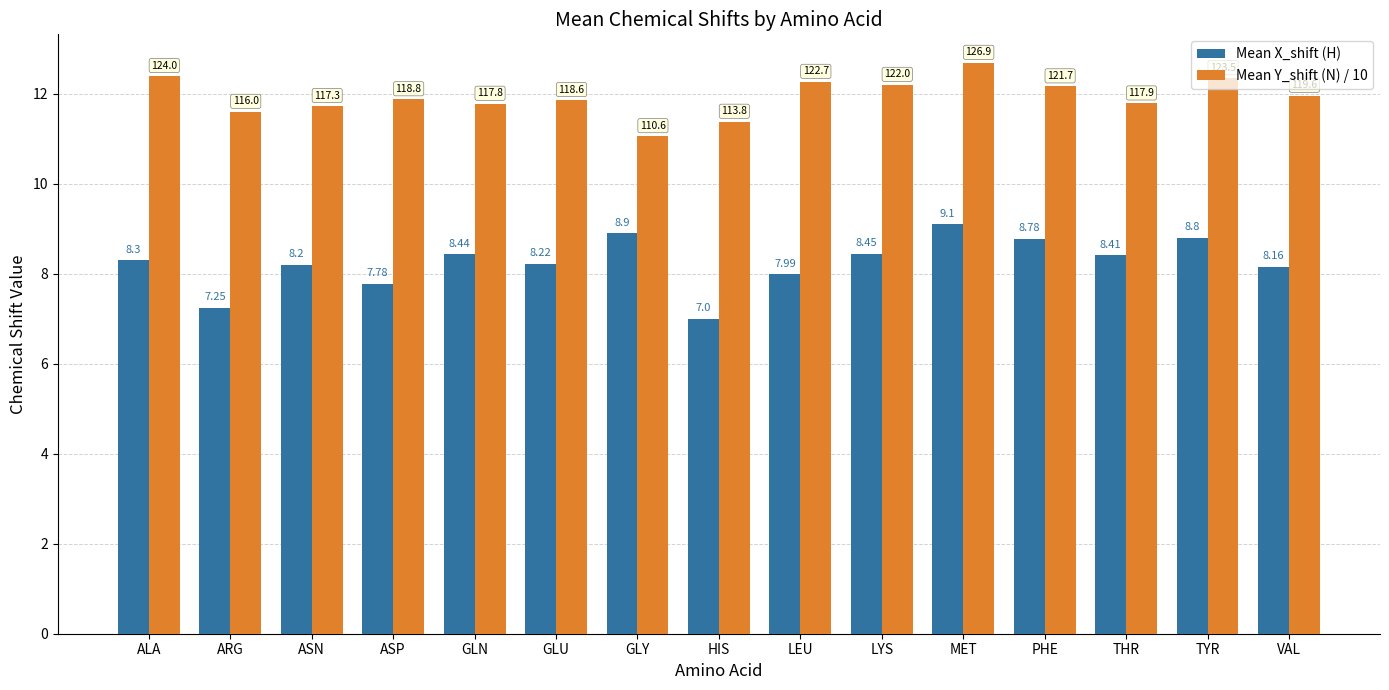

Between ARG and ASN, which series saw the biggest shift?

Mean X_shift (H)